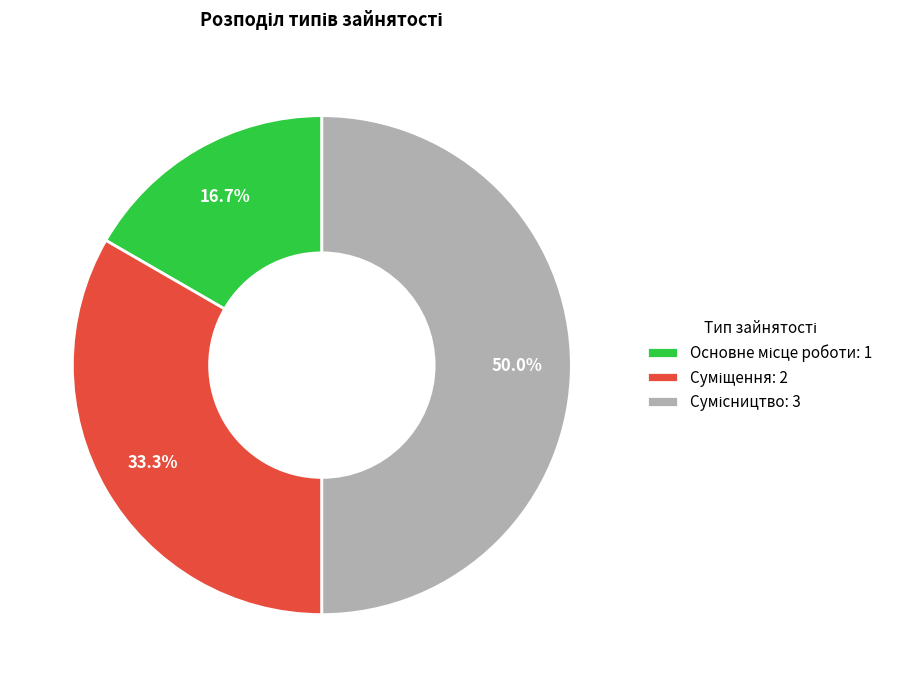

To the nearest percent, what is the average slice percentage?

33%